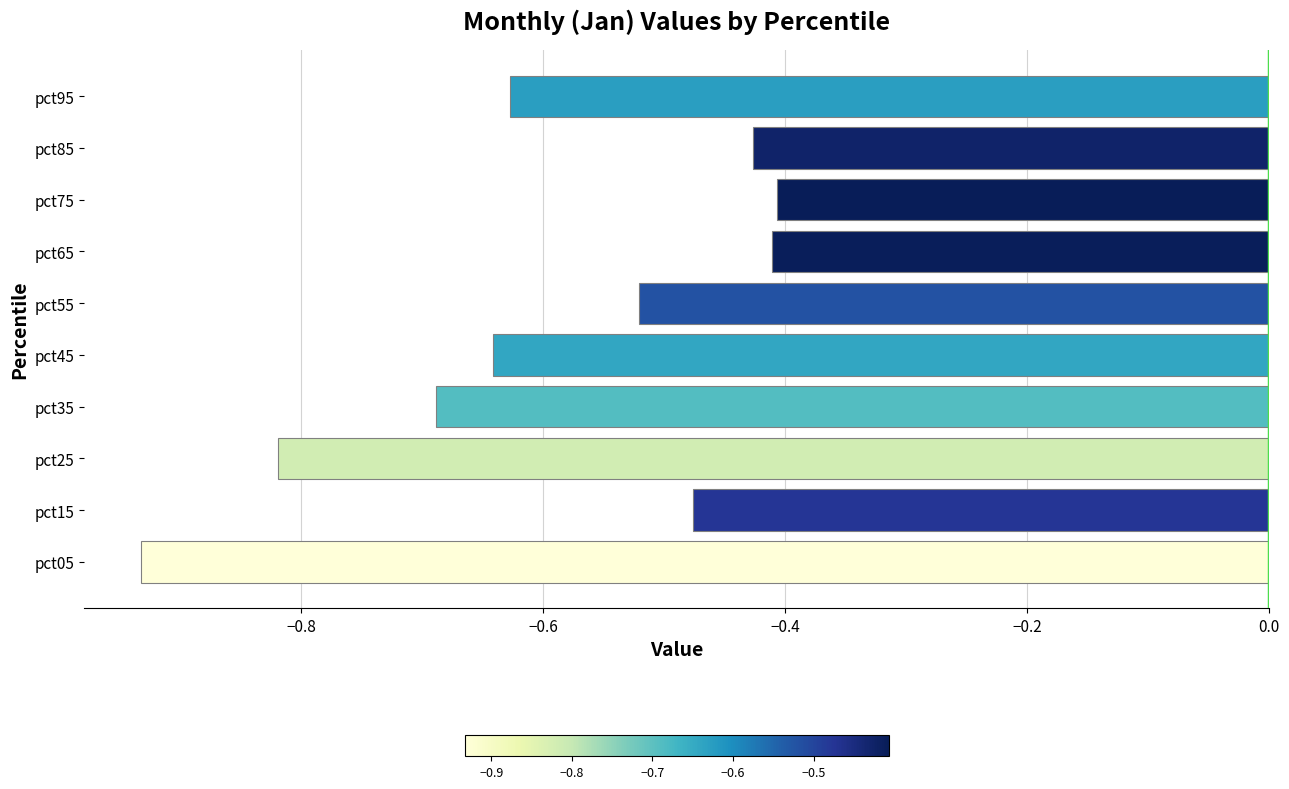

The chart shows a value of -0.4 at pct85. True or false?

True